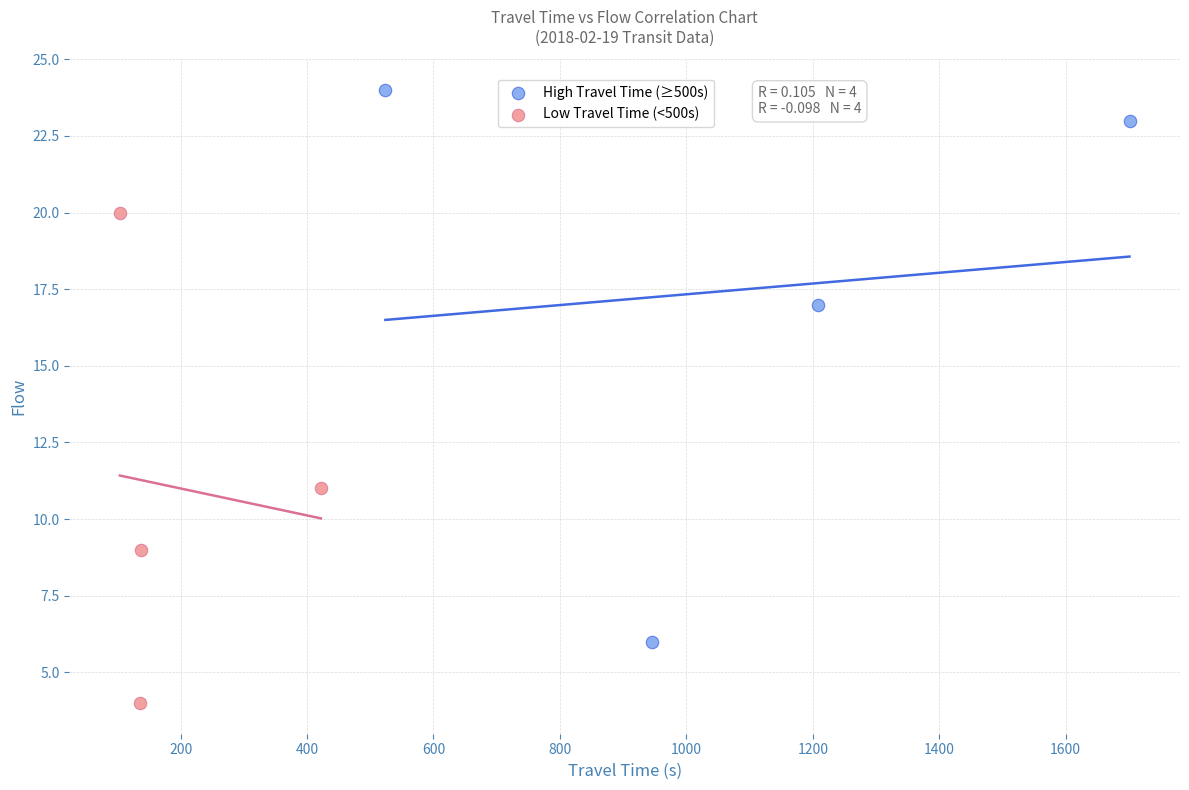

Which series has the largest Y range (max minus min)?

High Travel Time (≥500s)